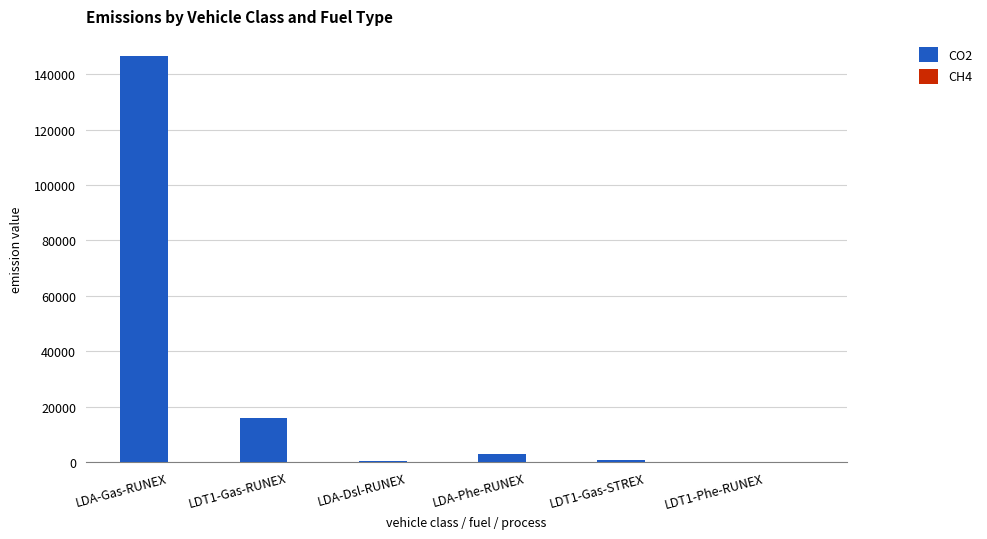

The value of CO2 at LDT1-Gas-RUNEX is 15977.9. True or false?

True